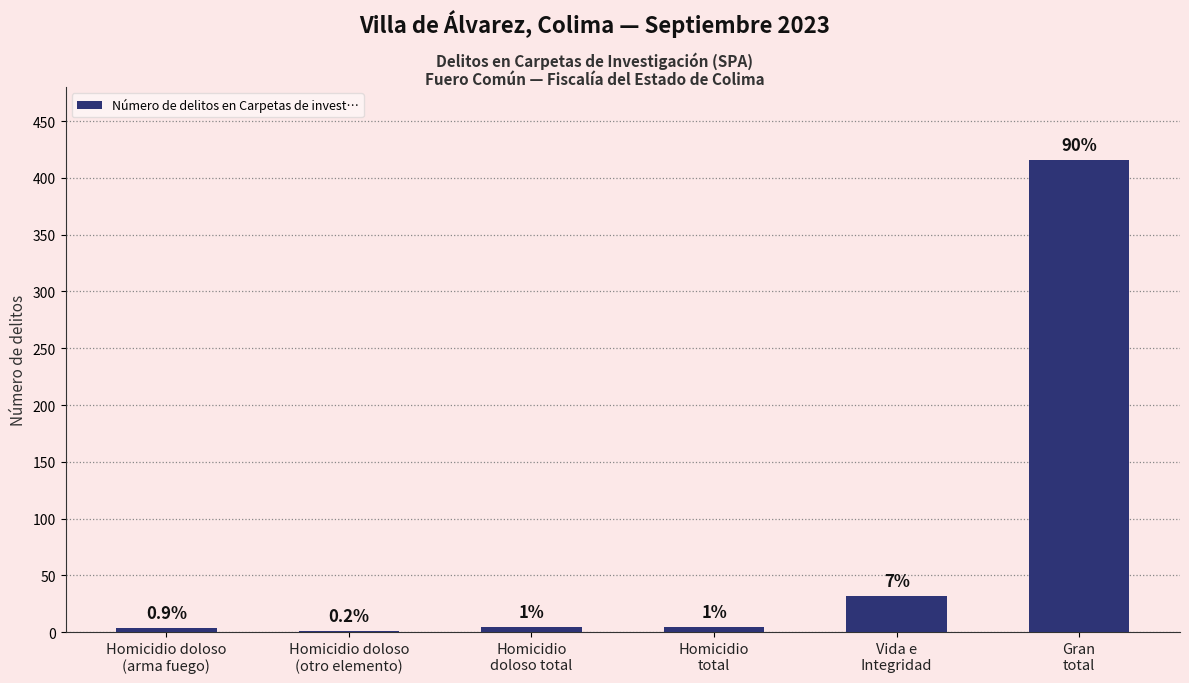

Are the bars horizontal?

No